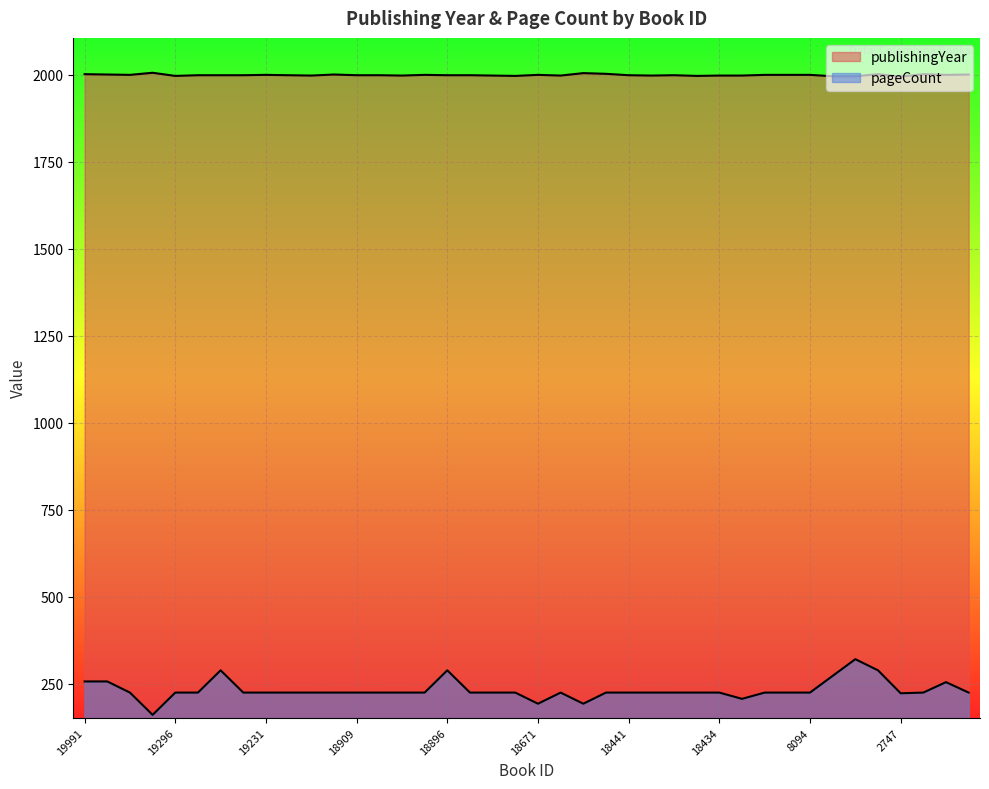

Where is the first local maximum for pageCount?

19256